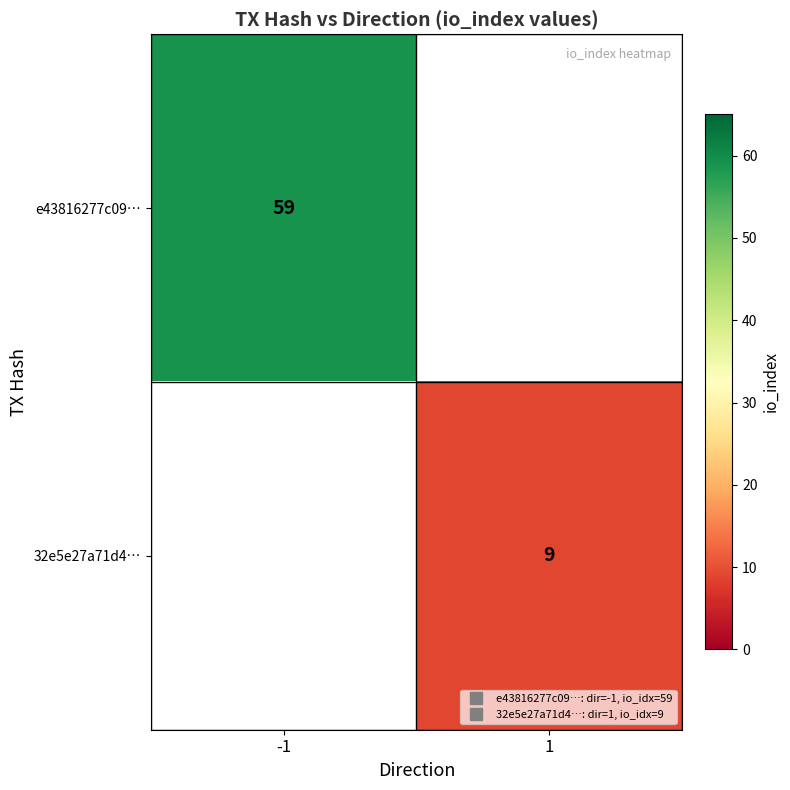

Rank the categories by e43816277c09… value from lowest to highest.

-1, 1